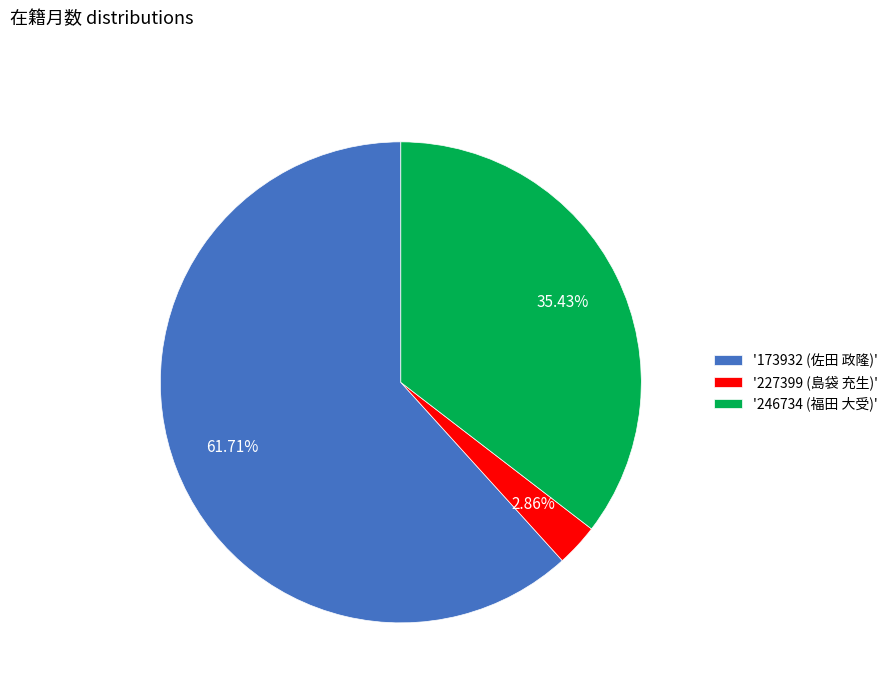

Is '173932 (佐田 政隆)' the majority of the pie?

Yes